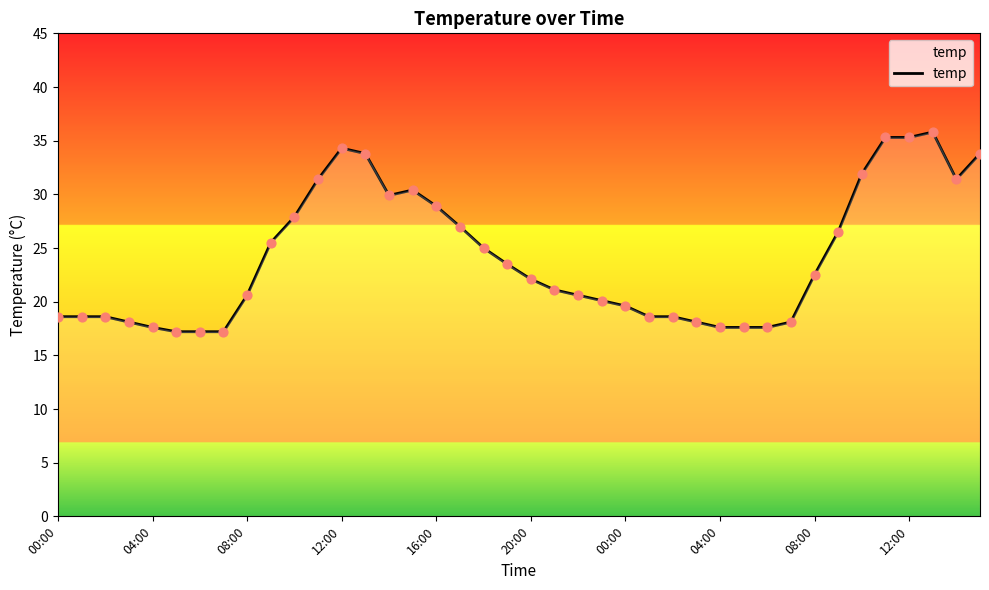

What is the smallest value displayed?

17.2